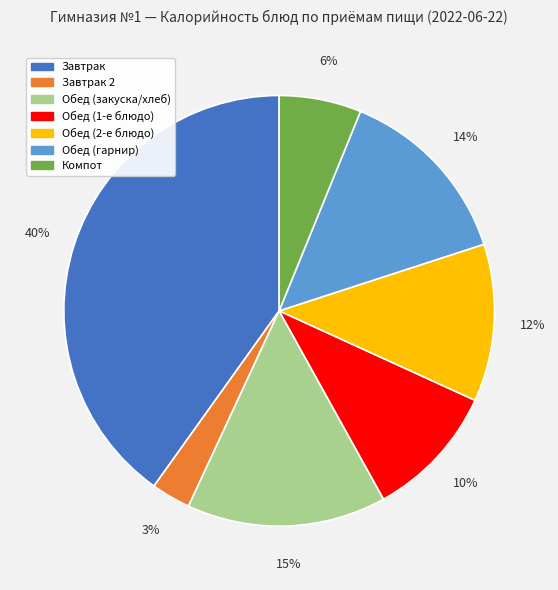

Is there a majority slice in this chart?

No